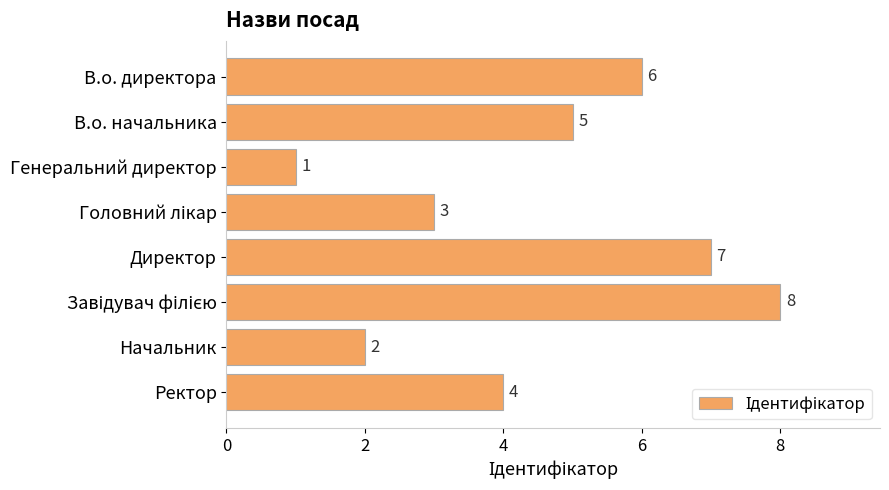

Which has a higher value, Директор or Ректор?

Директор